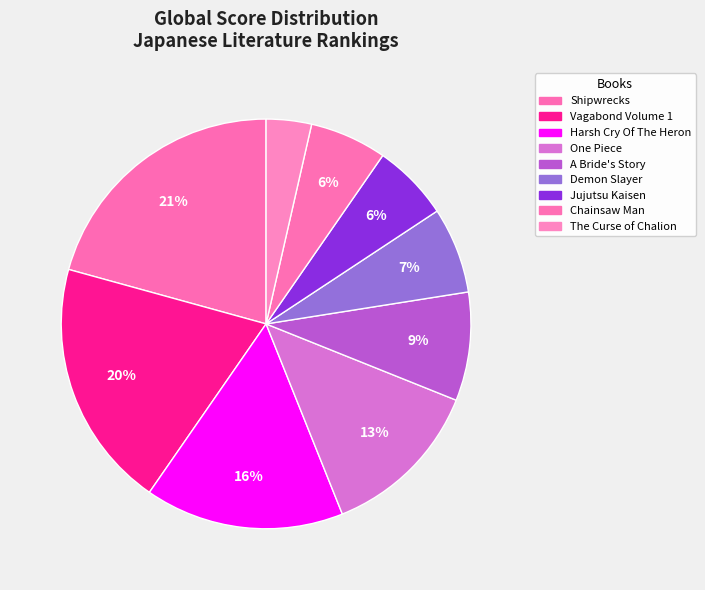

Do Shipwrecks and One Piece together represent more than half of the pie?

No